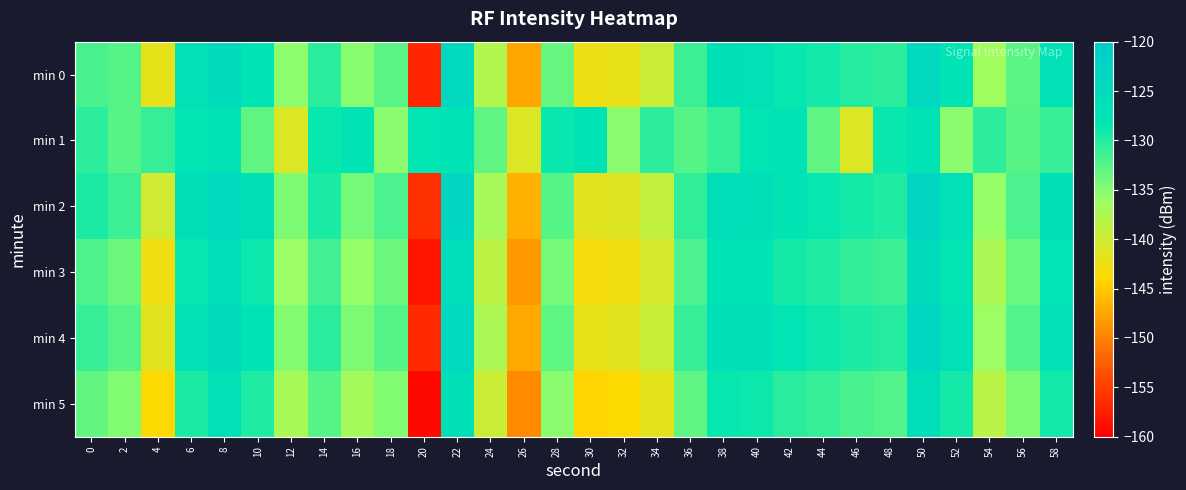

Which series has the largest total across all categories?

min 1